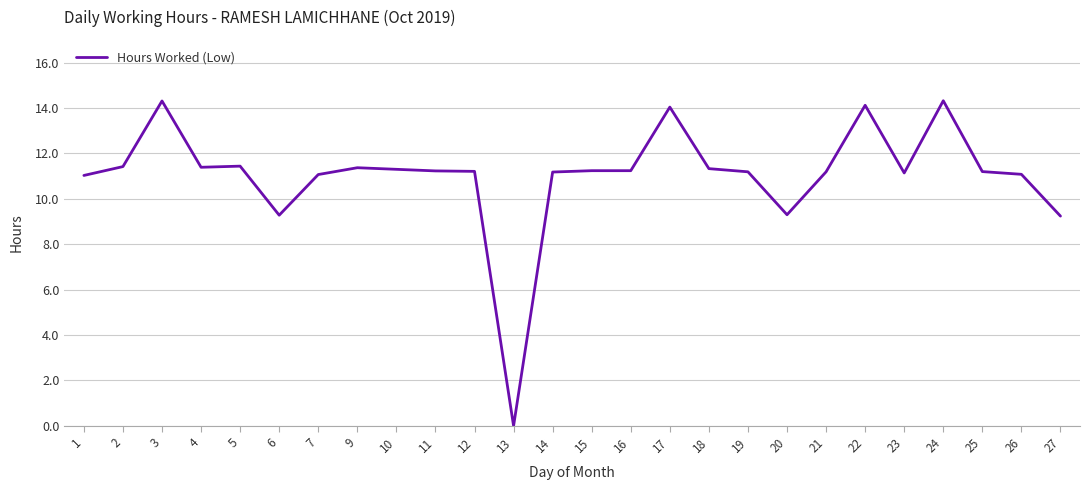

Which has a higher value, 17 or 5?

17